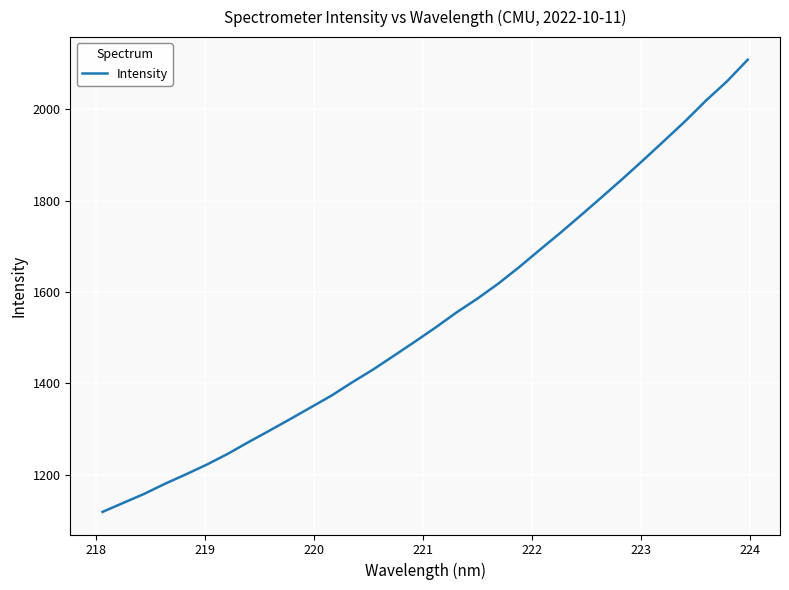

What is the minimum value shown in the chart?

1118.9